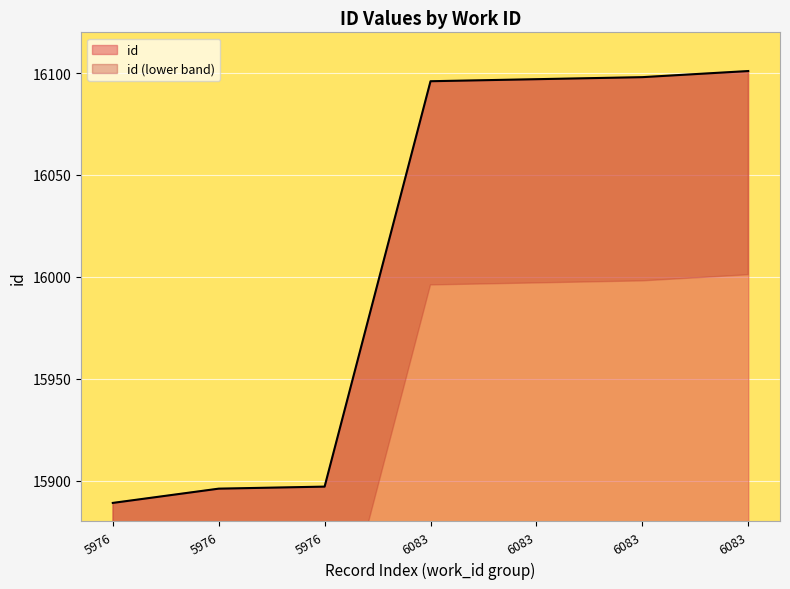

What is the value of the 5th point from the left?

16096